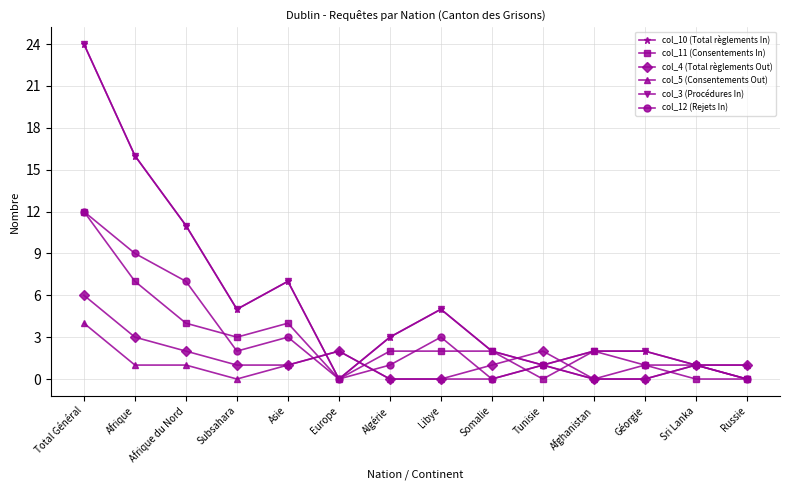

Reading right to left, transcribe all the data shown in this chart.

col_10 (Total règlements In): Russie=0	Sri Lanka=1	Géorgie=2	Afghanistan=2	Tunisie=1	Somalie=2	Libye=5	Algérie=3	Europe=0	Asie=7	Subsahara=5	Afrique du Nord=11	Afrique=16	Total Général=24
col_11 (Consentements In): Russie=0	Sri Lanka=0	Géorgie=1	Afghanistan=2	Tunisie=0	Somalie=2	Libye=2	Algérie=2	Europe=0	Asie=4	Subsahara=3	Afrique du Nord=4	Afrique=7	Total Général=12
col_4 (Total règlements Out): Russie=1	Sri Lanka=1	Géorgie=0	Afghanistan=0	Tunisie=2	Somalie=1	Libye=0	Algérie=0	Europe=2	Asie=1	Subsahara=1	Afrique du Nord=2	Afrique=3	Total Général=6
col_5 (Consentements Out): Russie=1	Sri Lanka=1	Géorgie=0	Afghanistan=0	Tunisie=1	Somalie=0	Libye=0	Algérie=0	Europe=2	Asie=1	Subsahara=0	Afrique du Nord=1	Afrique=1	Total Général=4
col_3 (Procédures In): Russie=0	Sri Lanka=1	Géorgie=2	Afghanistan=2	Tunisie=1	Somalie=2	Libye=5	Algérie=3	Europe=0	Asie=7	Subsahara=5	Afrique du Nord=11	Afrique=16	Total Général=24
col_12 (Rejets In): Russie=0	Sri Lanka=1	Géorgie=1	Afghanistan=0	Tunisie=1	Somalie=0	Libye=3	Algérie=1	Europe=0	Asie=3	Subsahara=2	Afrique du Nord=7	Afrique=9	Total Général=12